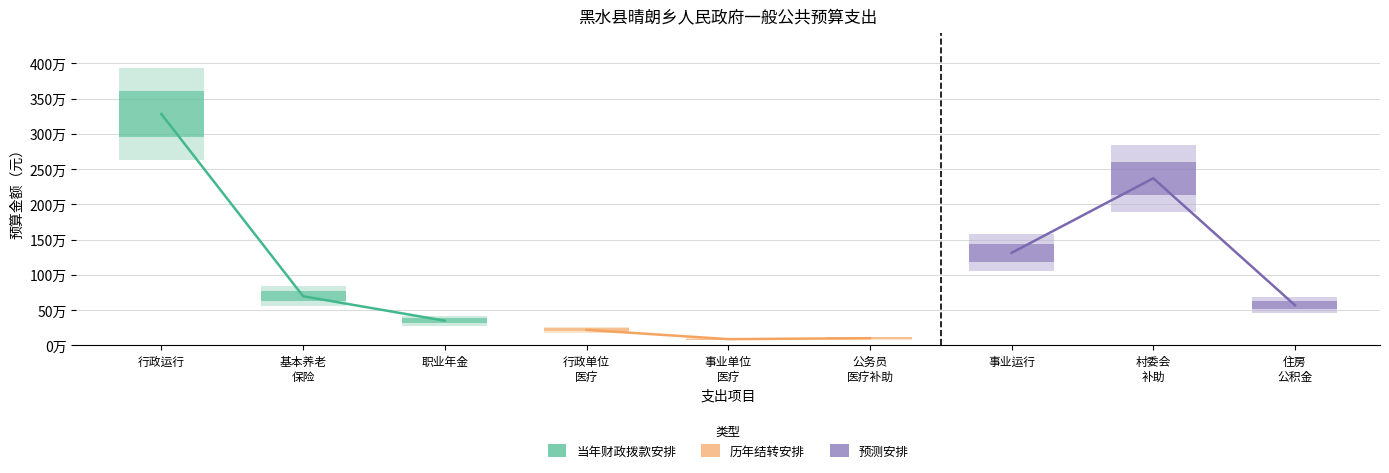

What position from the left is 行政运行?

1